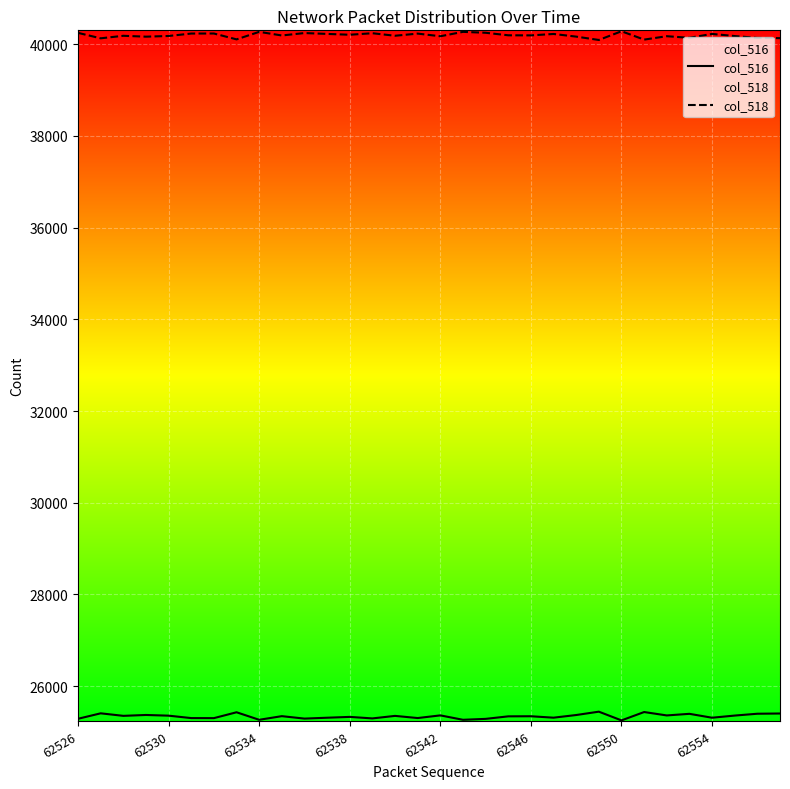

At which category is the sum across all series the highest?

62526